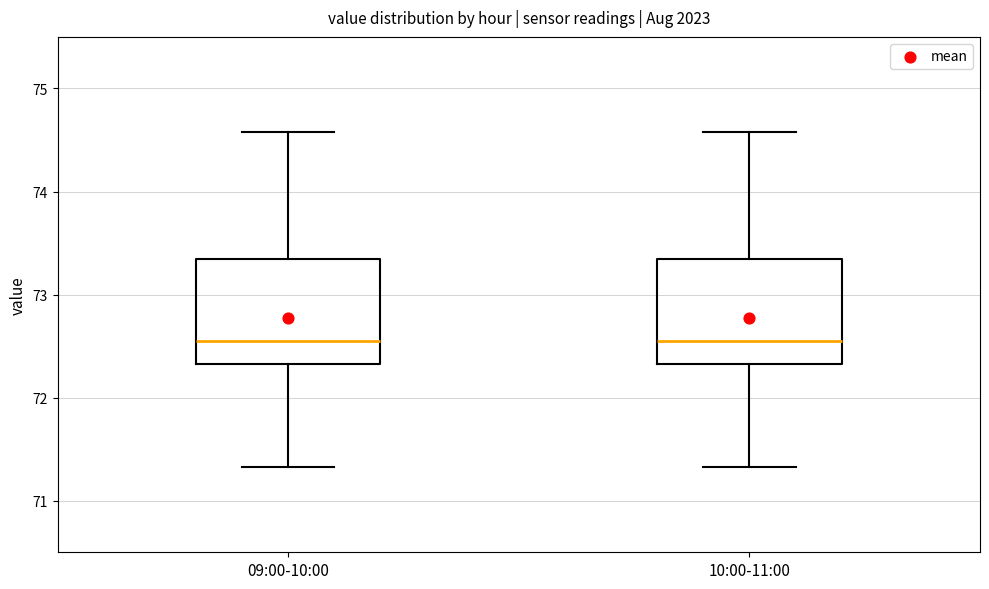

Where does the upper whisker of the box for 09:00-10:00 end on the y-axis? The values are not printed on the chart, so give them approximately, as read against the axis.

74.6